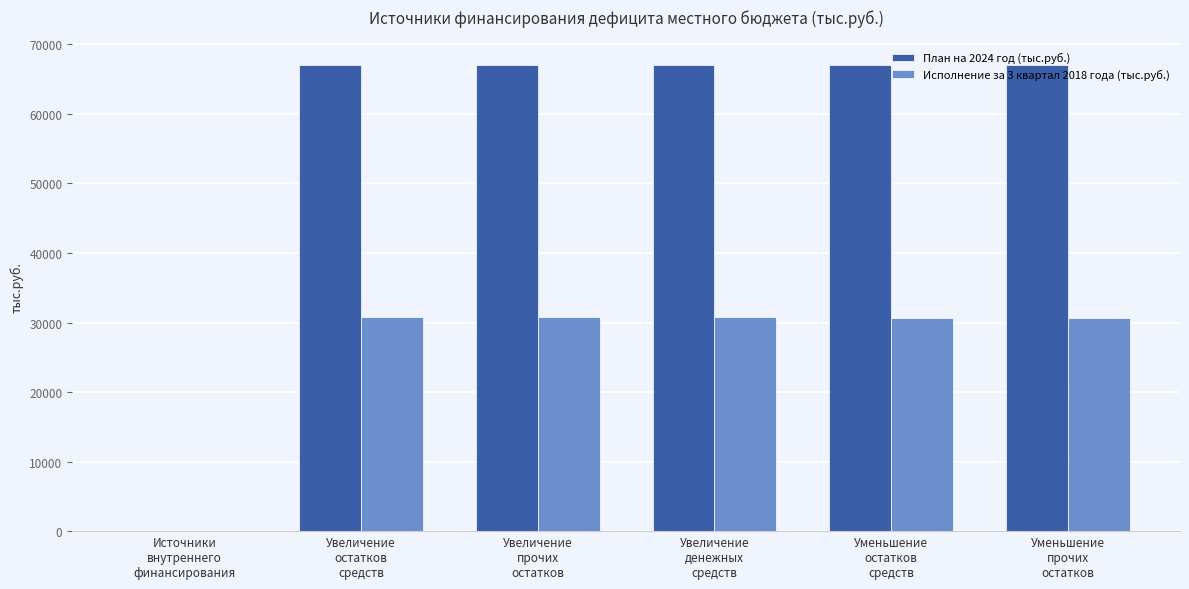

Which series has the largest total across all categories?

План на 2024 год (тыс.руб.)